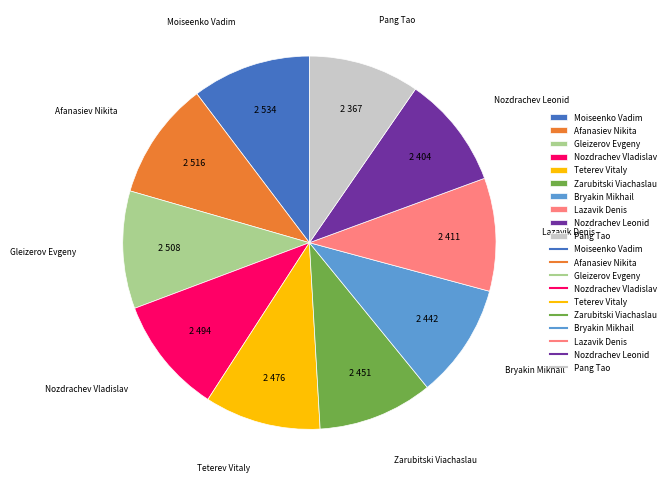

Approximately how many times larger is the value at Bryakin Mikhail compared to Gleizerov Evgeny?

1.0